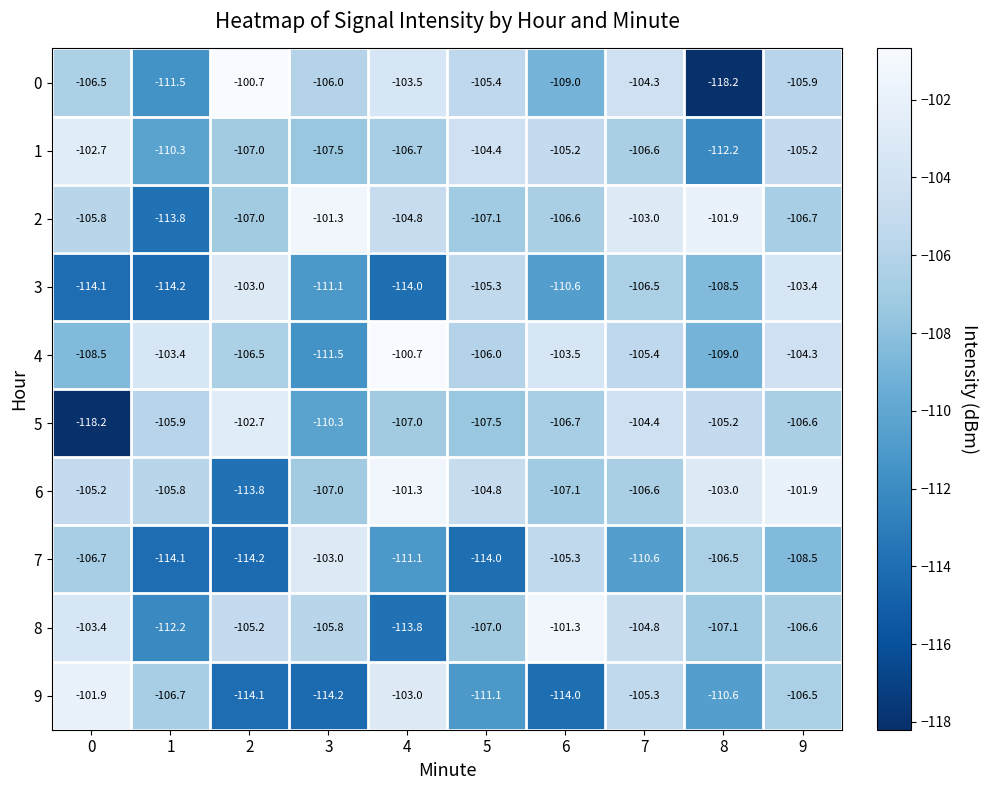

The value of 7 at 0 is -50.5. True or false?

False